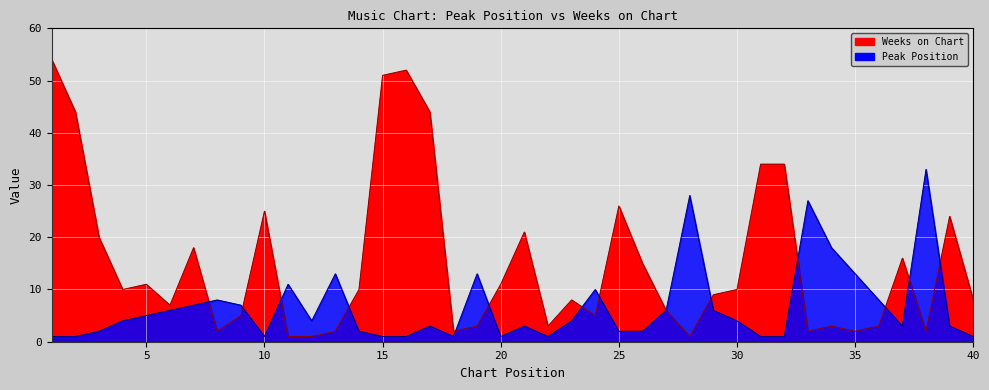

Where do Peak Position and Weeks on Chart first cross each other?

7 and 8